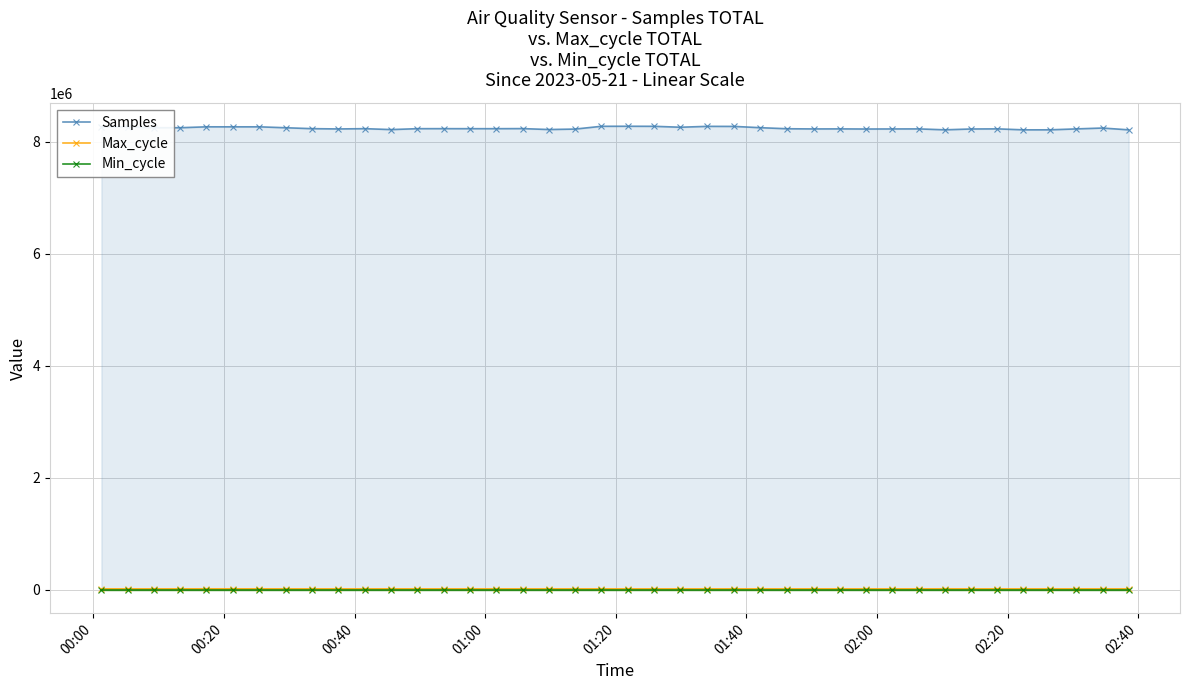

What is the smallest value displayed?

28